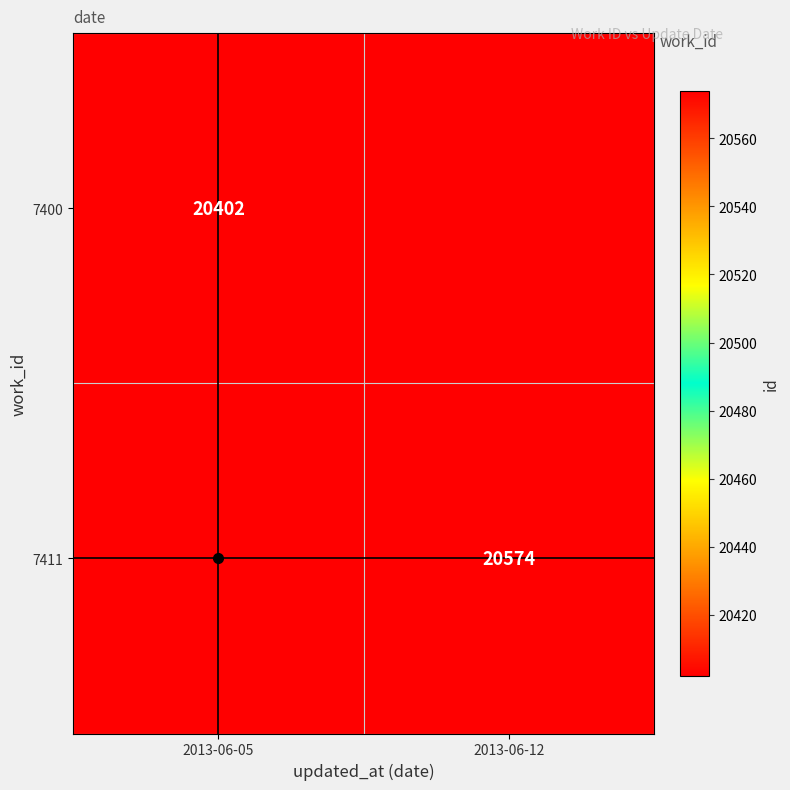

Which label corresponds to the smallest value in the chart?

2013-06-12